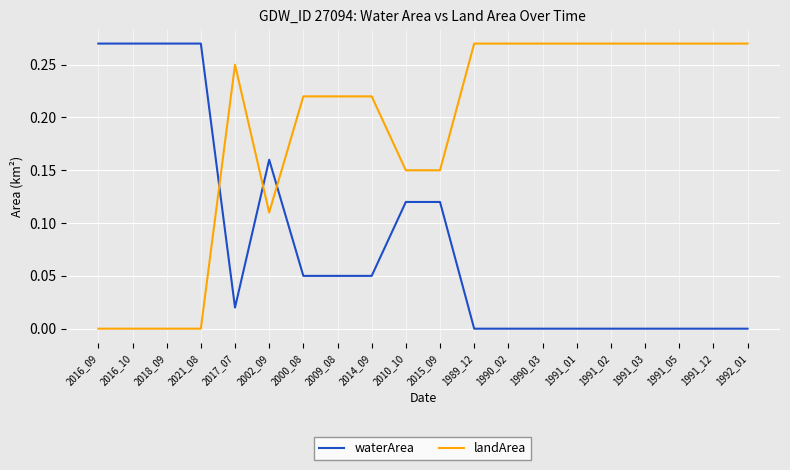

What position from the right is 1992_01?

1